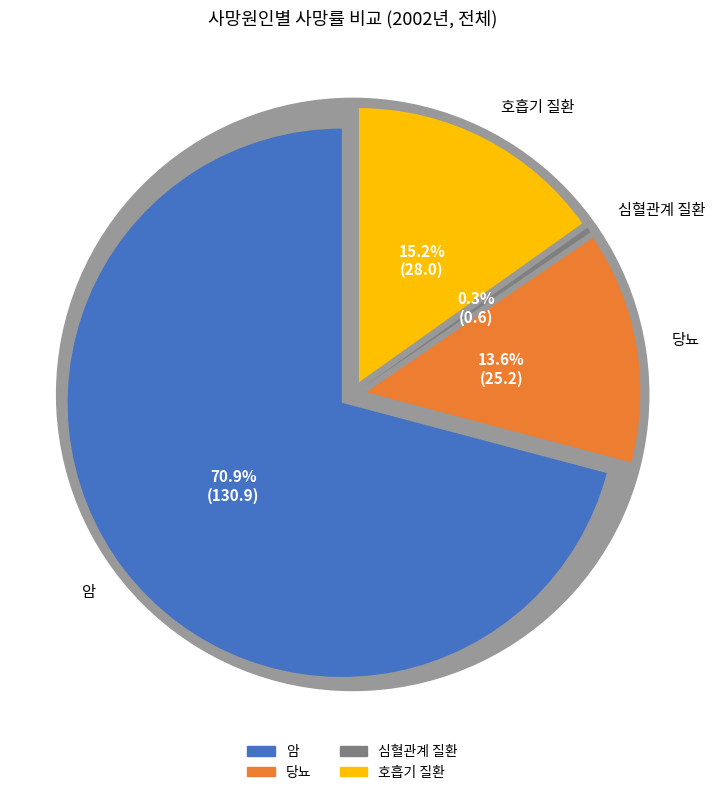

How much of the chart is everything except 당뇨?

86.4%